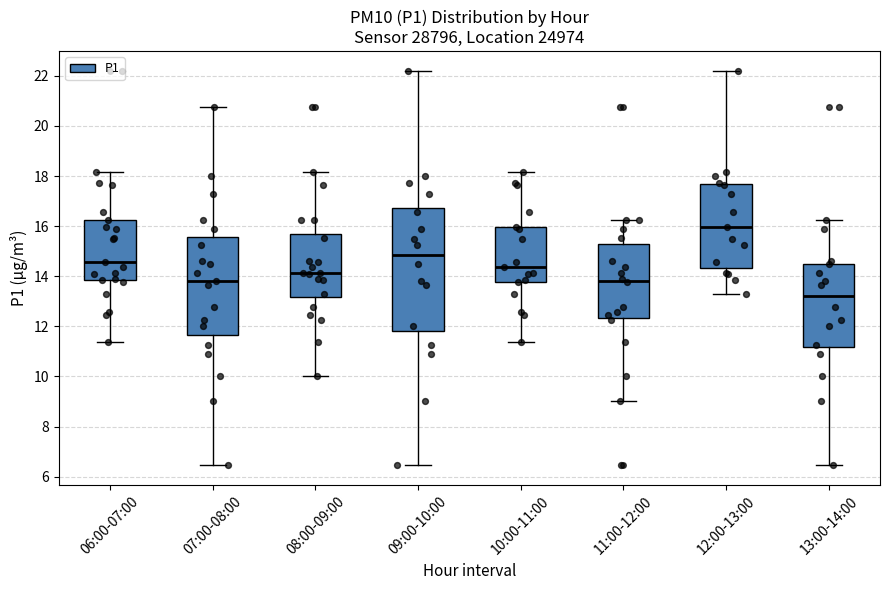

Reading left to right, transcribe this box plot: for each box, give where its median line is, the range the box spans, and where its two whiskers end, as read against the y-axis. The values are not printed on the chart, so give them approximately, as read against the axis.

06:00-07:00: median 14.6, box 13.8 to 16.2, whiskers 11.4 to 18.2
07:00-08:00: median 13.8, box 11.6 to 15.6, whiskers 6.4 to 20.8
08:00-09:00: median 14.2, box 13.2 to 15.8, whiskers 10.0 to 18.2
09:00-10:00: median 14.8, box 11.8 to 16.8, whiskers 6.4 to 22.2
10:00-11:00: median 14.4, box 13.8 to 16.0, whiskers 11.4 to 18.2
11:00-12:00: median 13.8, box 12.4 to 15.2, whiskers 9.0 to 16.2
12:00-13:00: median 16.0, box 14.4 to 17.6, whiskers 13.4 to 22.2
13:00-14:00: median 13.2, box 11.2 to 14.6, whiskers 6.4 to 16.2